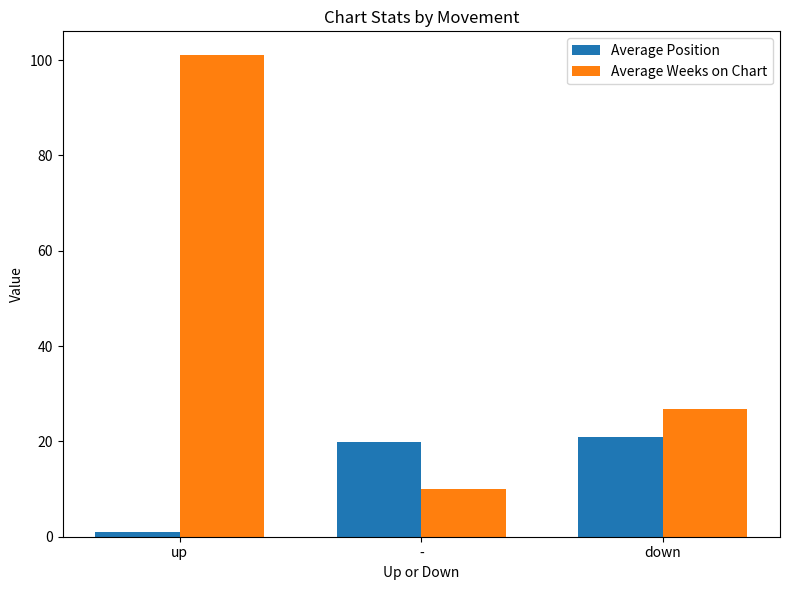

What is the difference between the highest and lowest values at -?

9.9